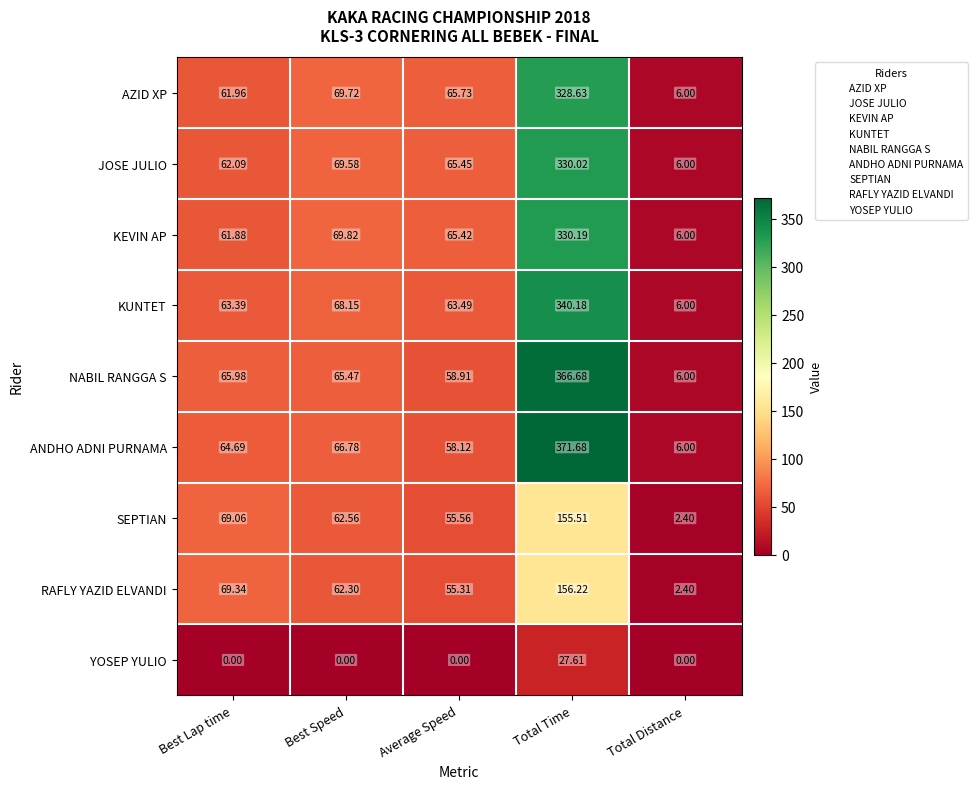

At which label is ANDHO ADNI PURNAMA closest to 188?

Best Speed